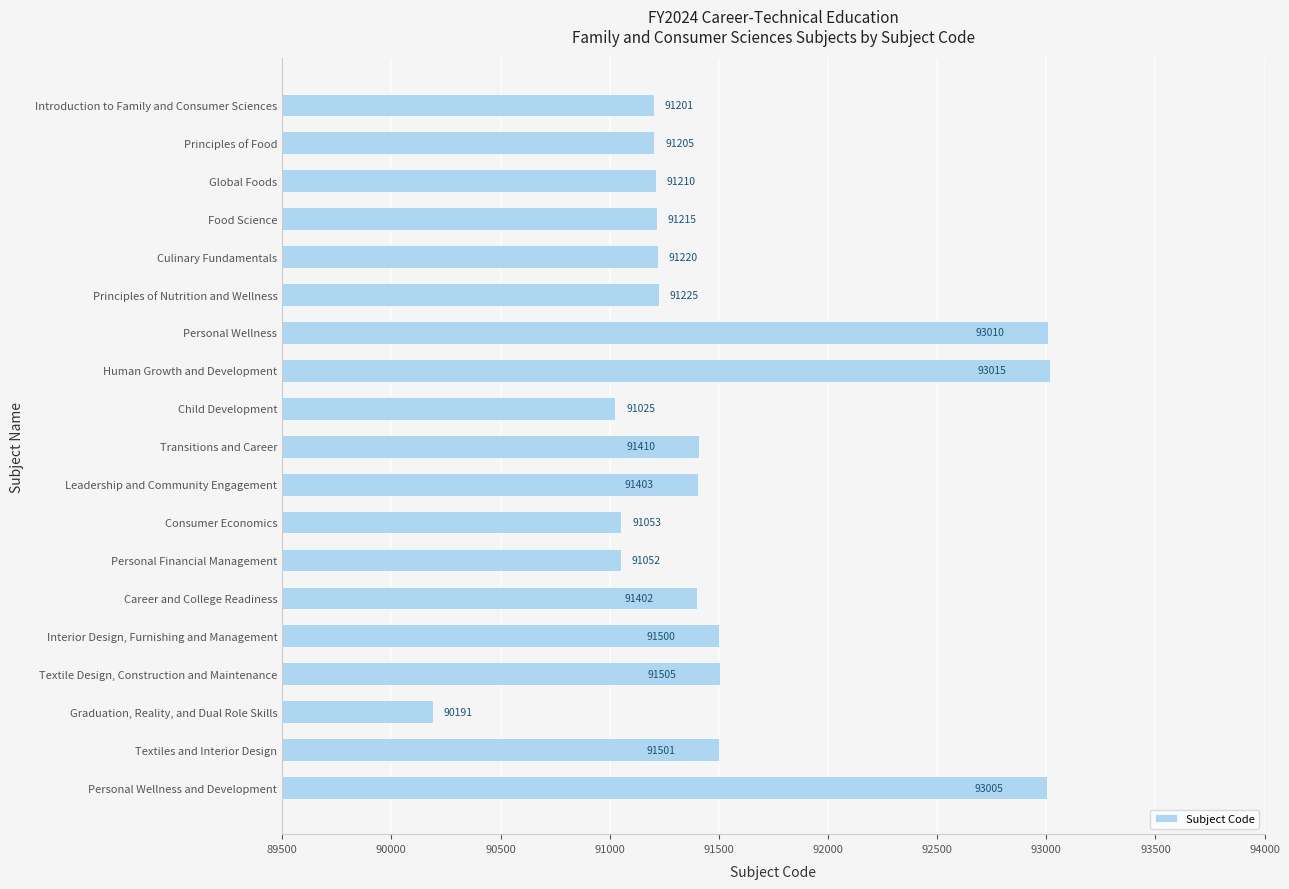

What position from the bottom is Textile Design, Construction and Maintenance?

4